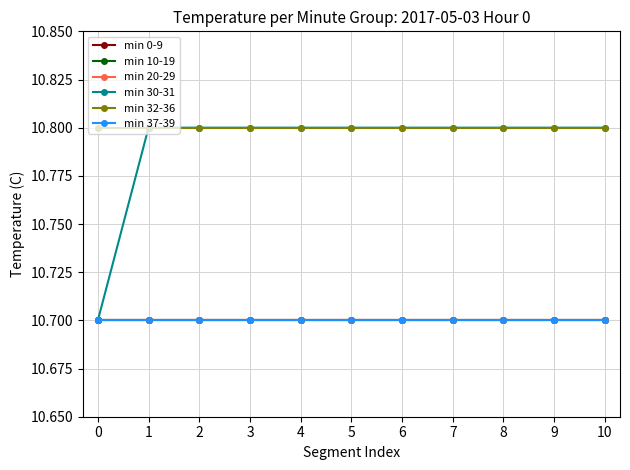

Which series has the largest total across all categories?

min 32-36